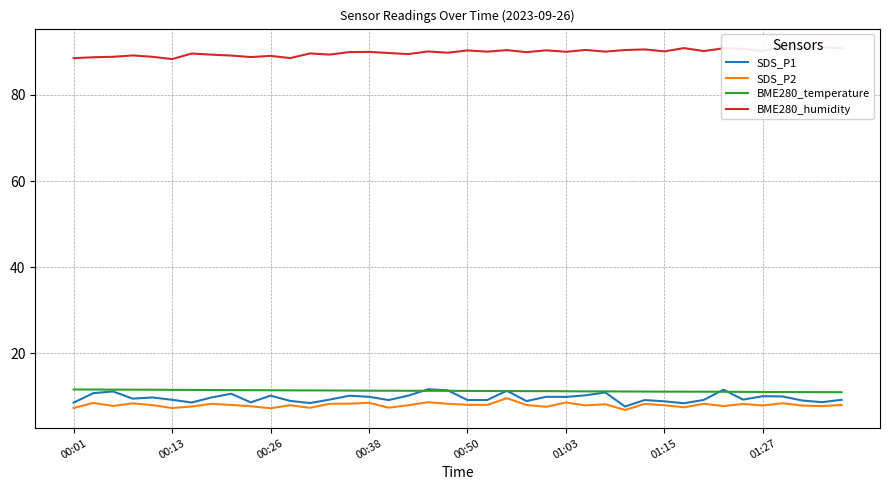

List the series in order of their peak value, highest first.

BME280_humidity, SDS_P1, BME280_temperature, SDS_P2